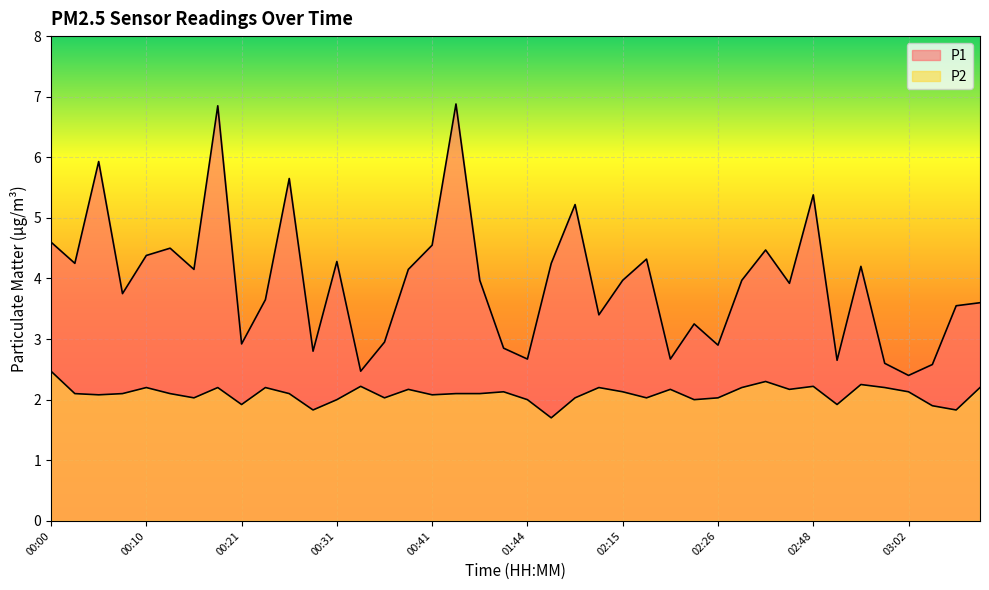

What is the value of the P2 point at the 4th from the left?

2.1